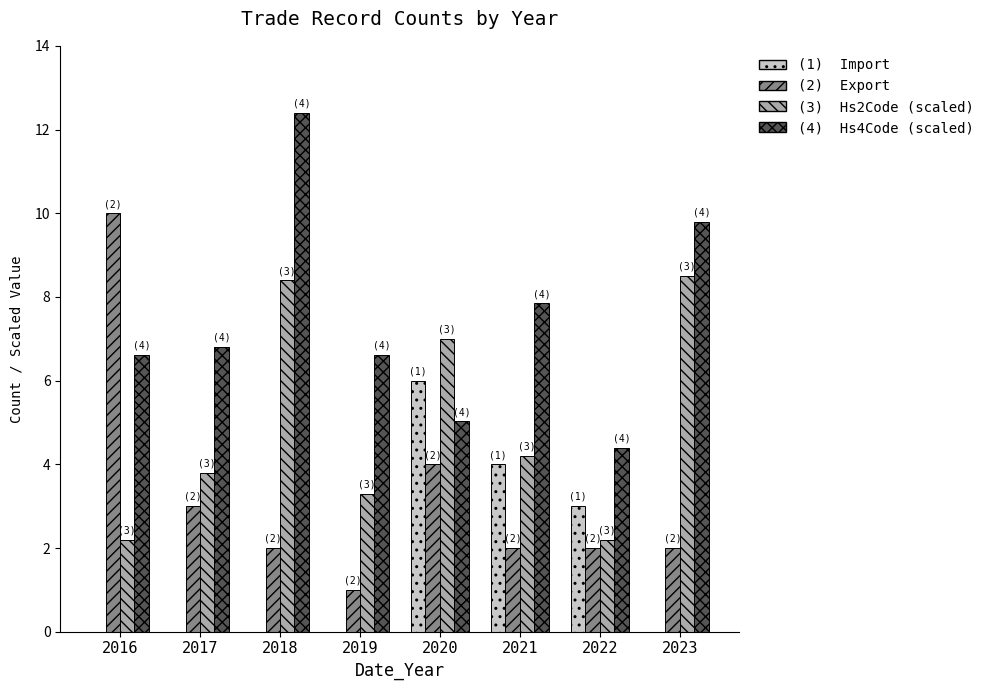

Reading right to left, extract all data points from this chart.

Import: 0.0	3.0	4.0	6.0	0.0	0.0	0.0	0.0
Export: 2.0	2.0	2.0	4.0	1.0	2.0	3.0	10.0
Hs2Code (scaled): 8.5	2.2	4.2	7.0	3.3	8.4	3.8	2.2
Hs4Code (scaled): 9.8	4.4	7.8	5.0	6.6	12.4	6.8	6.6